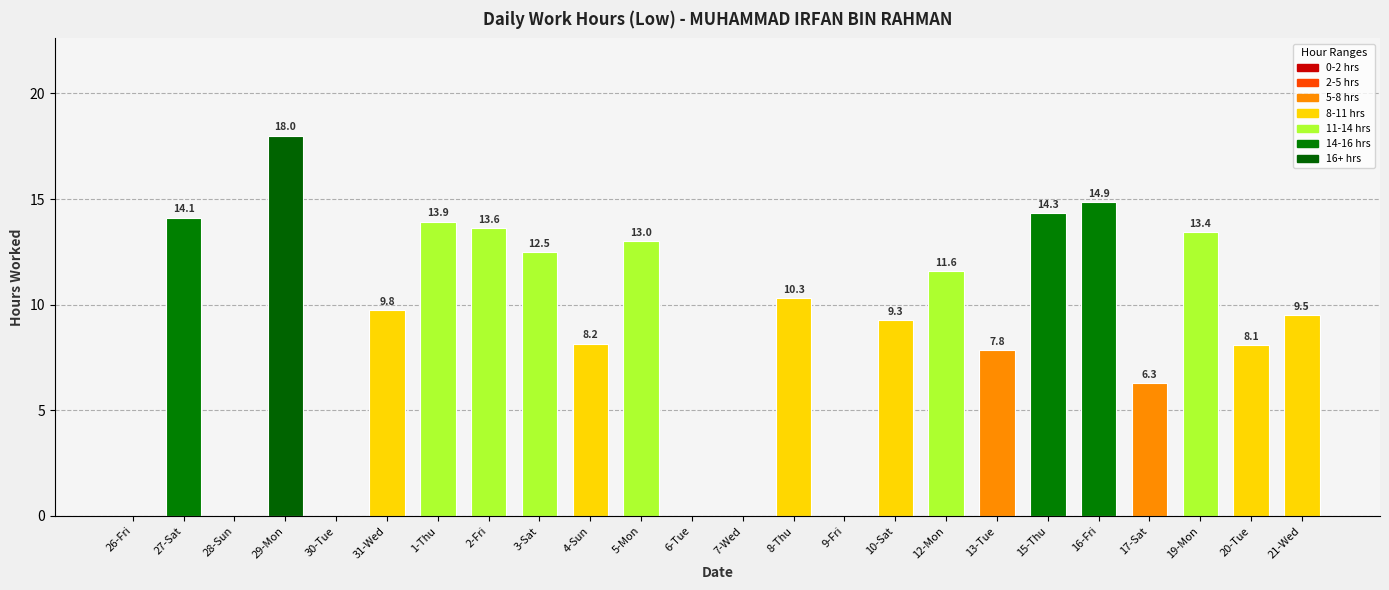

The chart shows a value of 13.9 at 1-Thu. True or false?

True